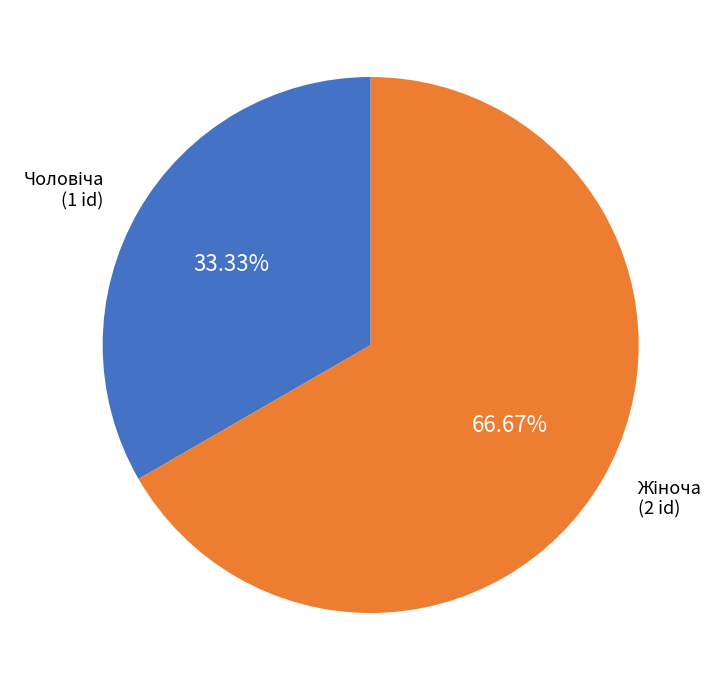

Does any single category account for the majority?

Yes